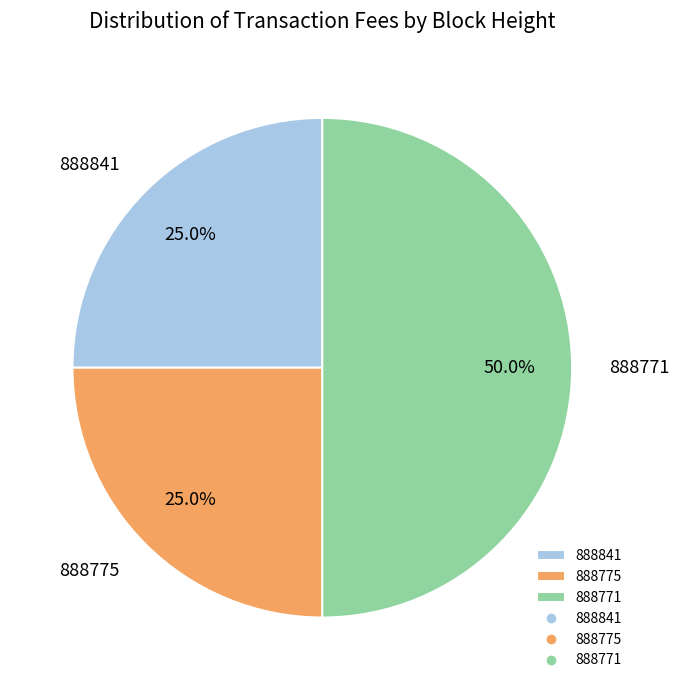

Which category has the biggest portion of the pie?

888771